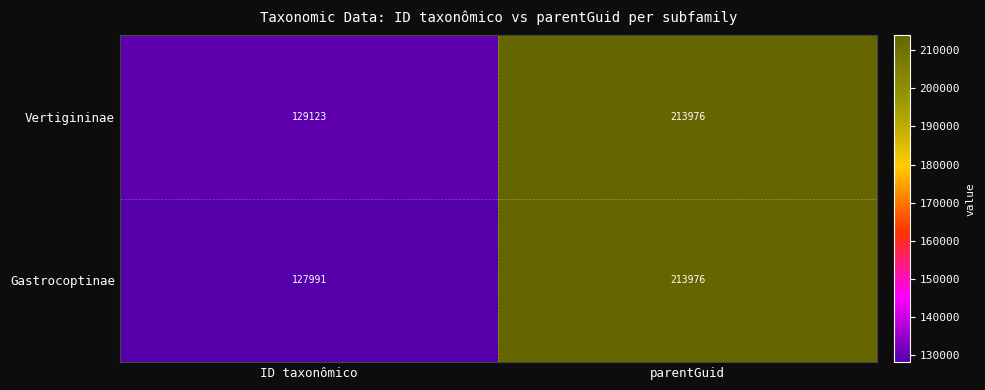

Reading left to right, what are all the values shown in this chart?

Vertigininae: ID taxonômico=129123	parentGuid=213976
Gastrocoptinae: ID taxonômico=127991	parentGuid=213976